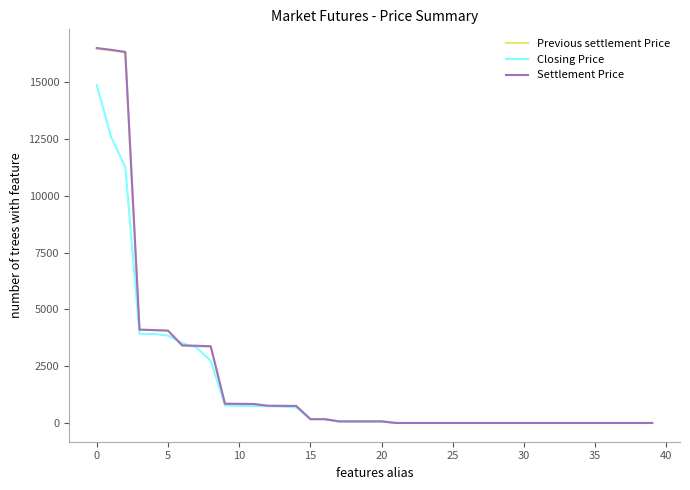

What is the greatest value displayed?

16503.9